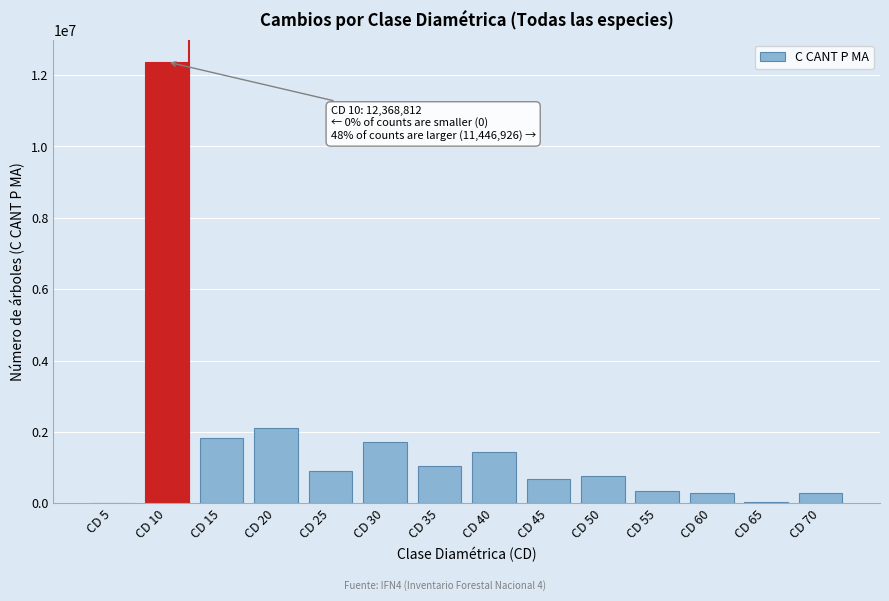

Where is the data nearest to the value 6184406?

CD 20